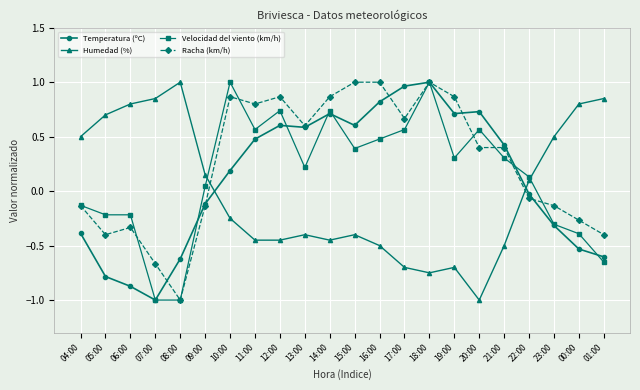

True or false: Velocidad del viento (km/h) has a value of -0.1 at 04:00.

True